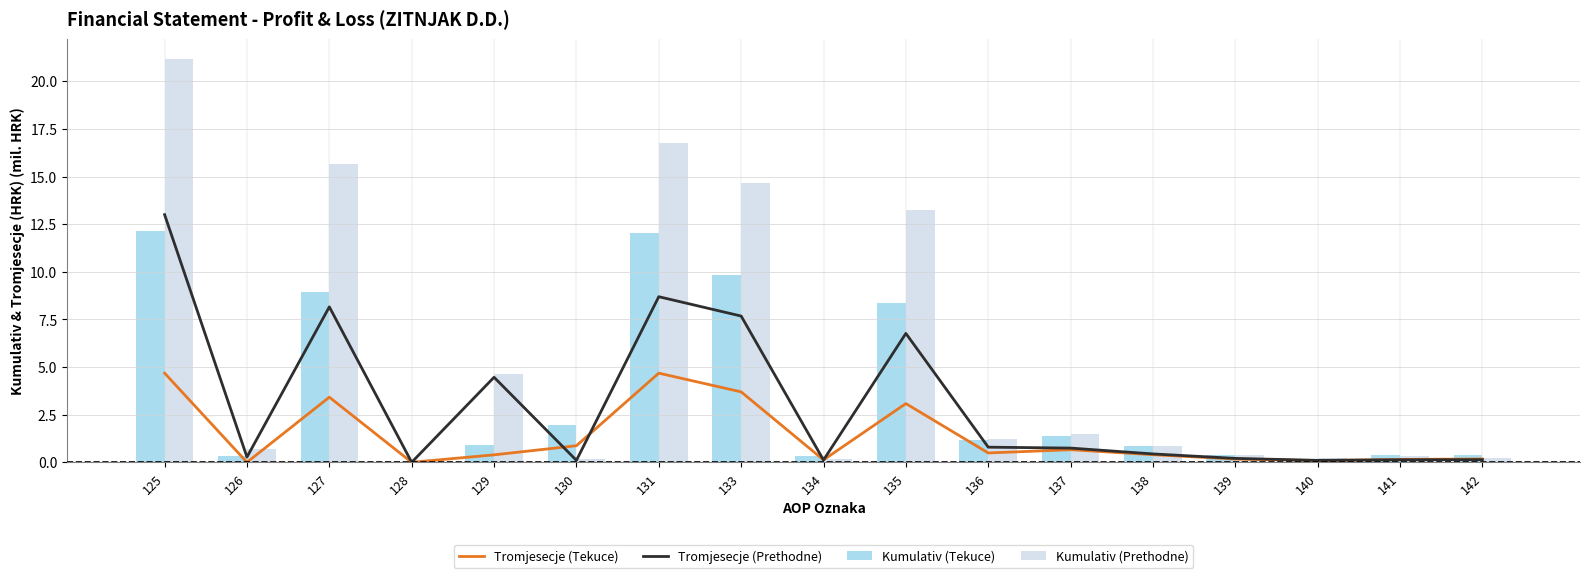

Does the chart contain stacked bars?

No